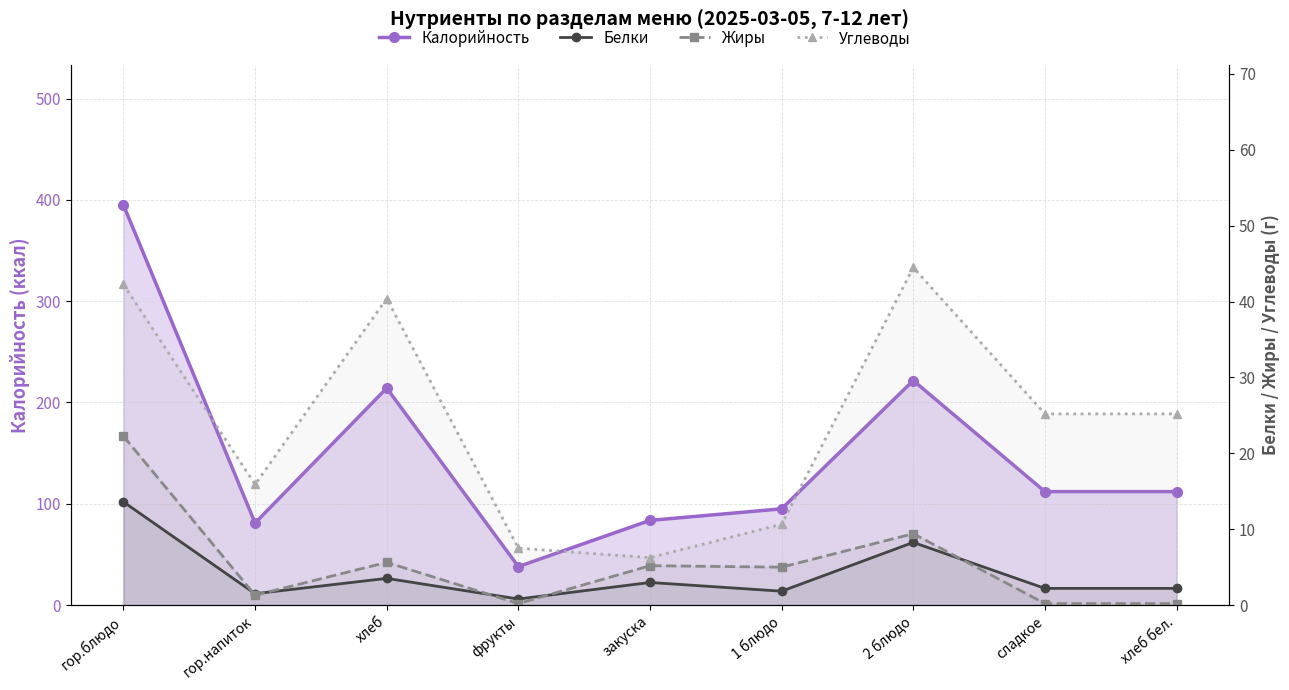

What position from the right is закуска?

5